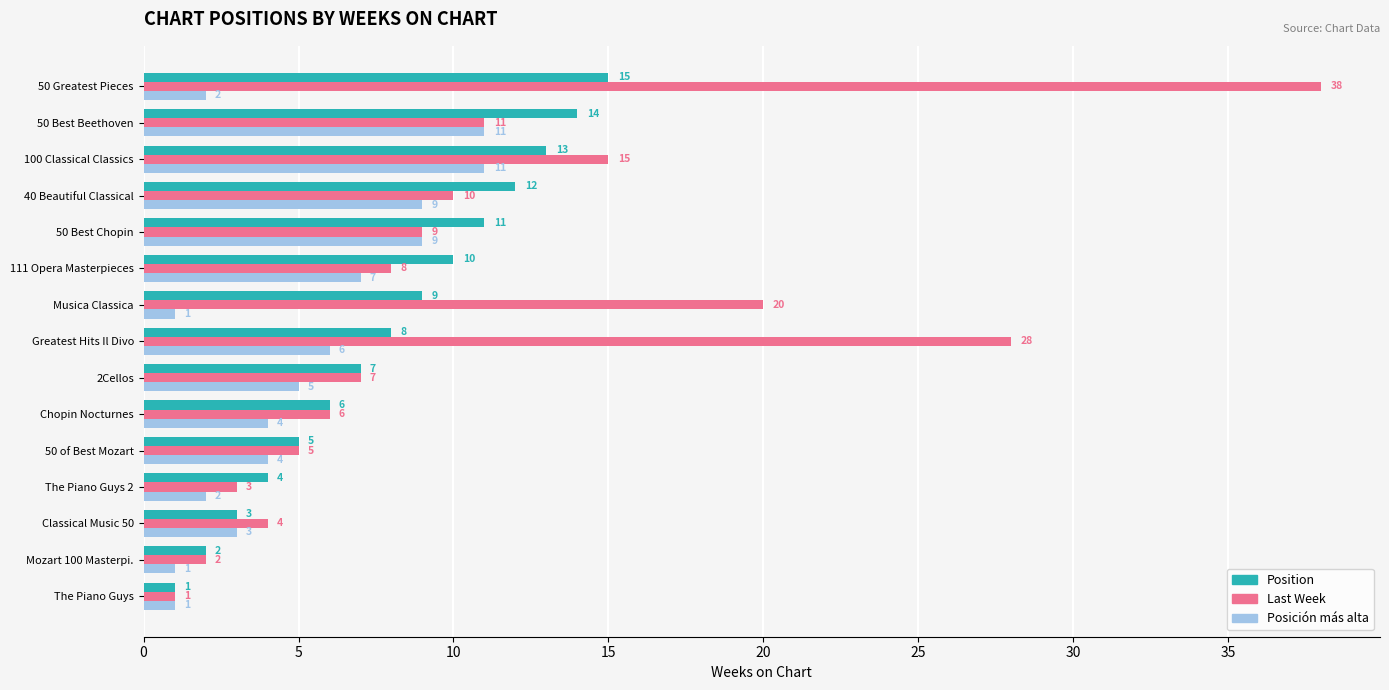

The value of Posición más alta at 50 Greatest Pieces is 4. True or false?

False